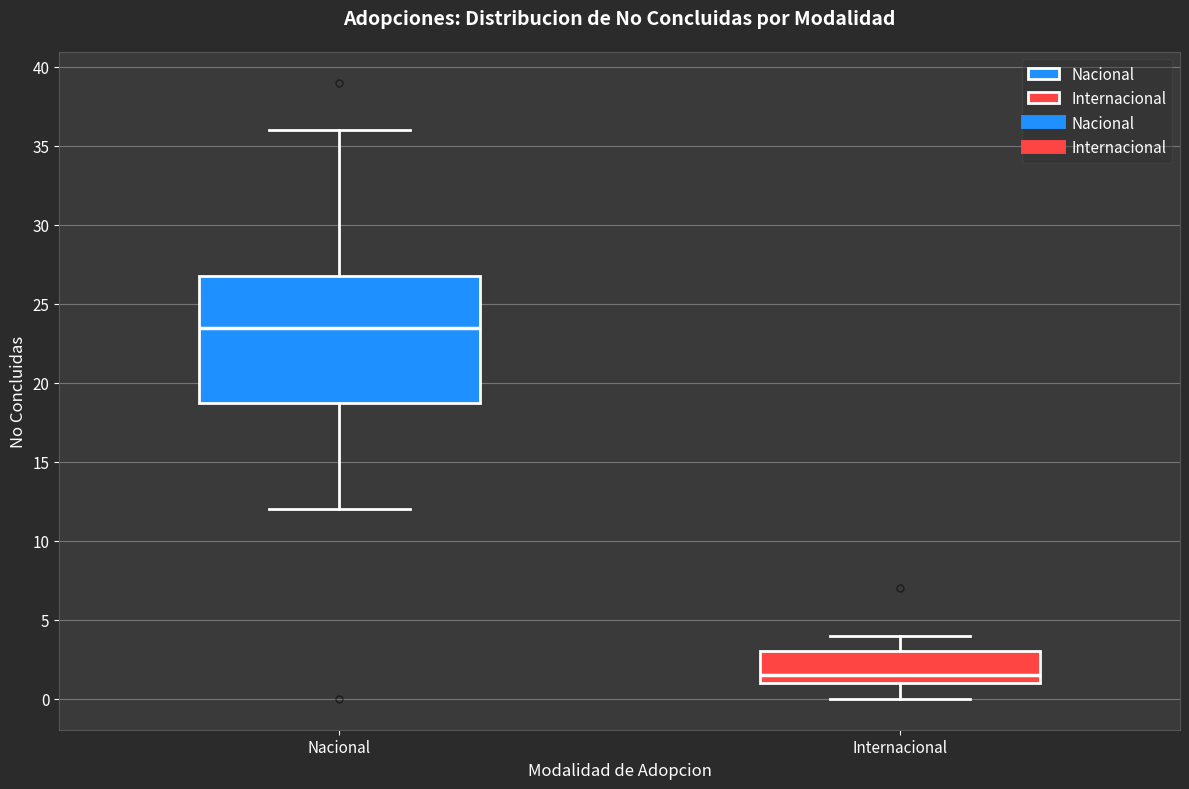

Where does the lower whisker of the box for Internacional end on the y-axis? The values are not printed on the chart, so give them approximately, as read against the axis.

0.0